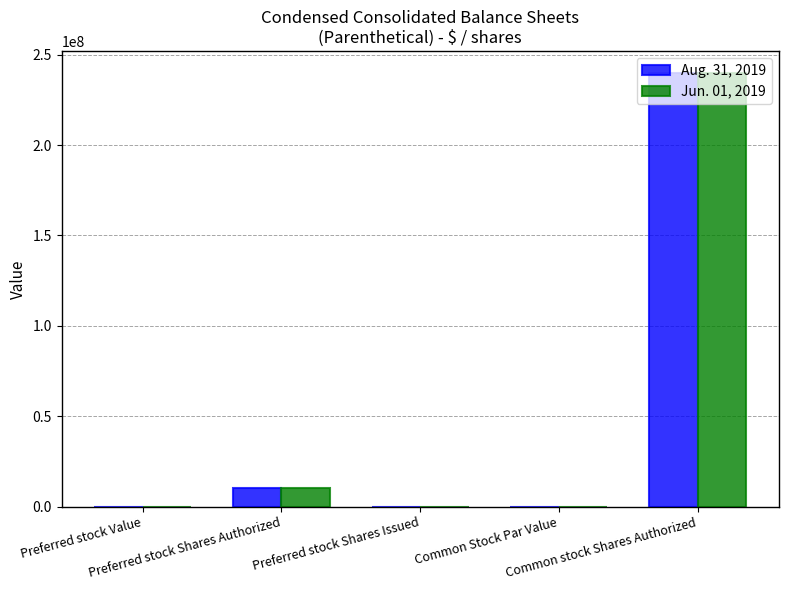

What are all the series names shown in the legend?

Aug. 31, 2019, Jun. 01, 2019